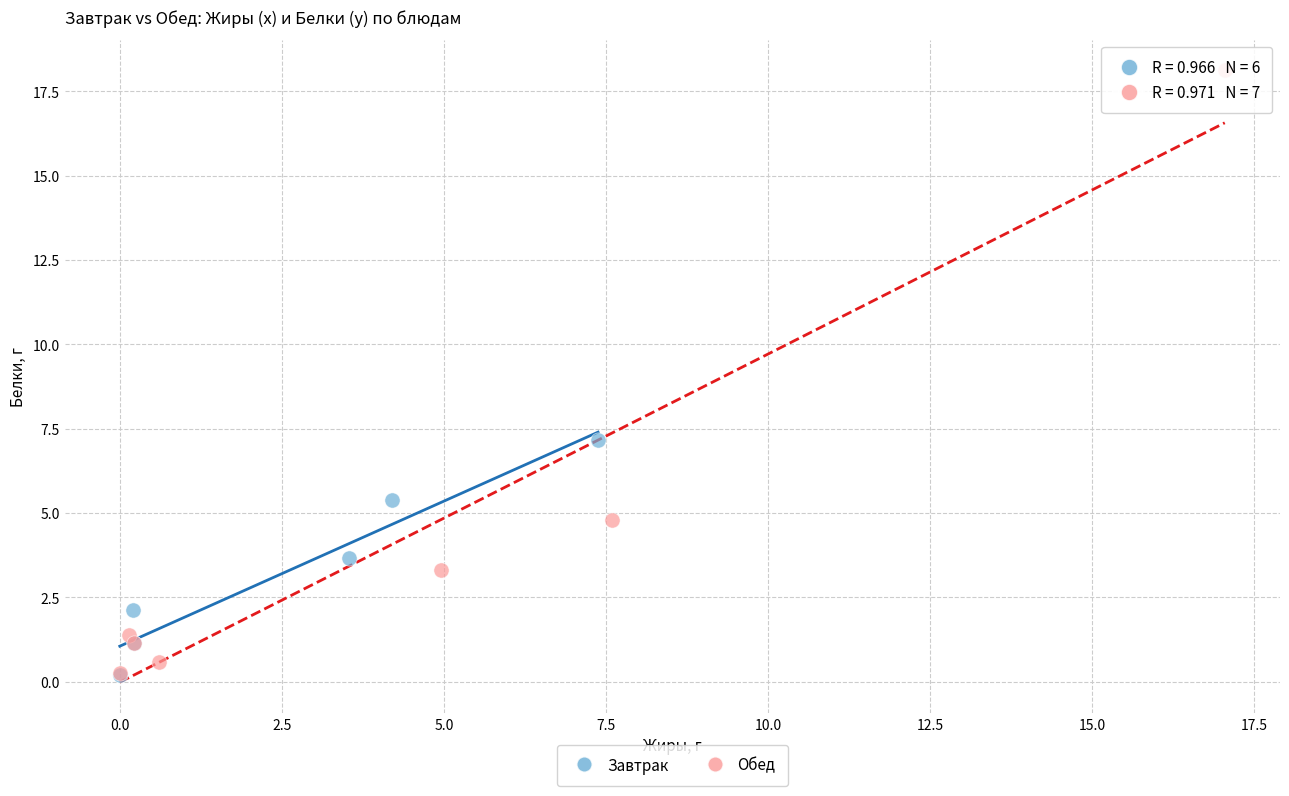

Which series has the largest Y range (max minus min)?

Обед